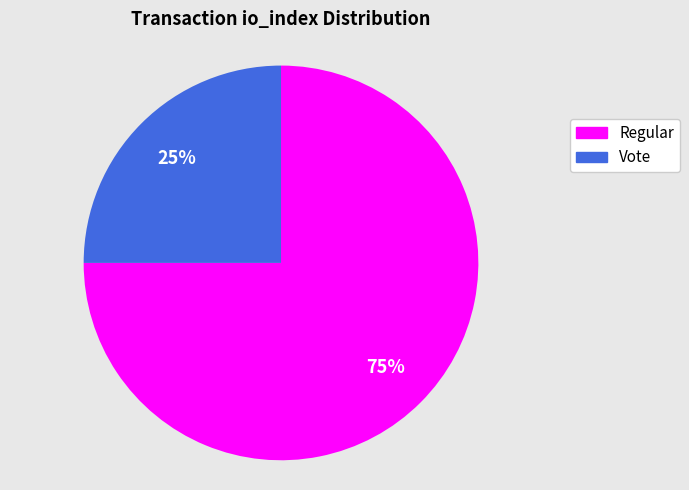

The Vote slice represents 25% of the pie. True or false?

True